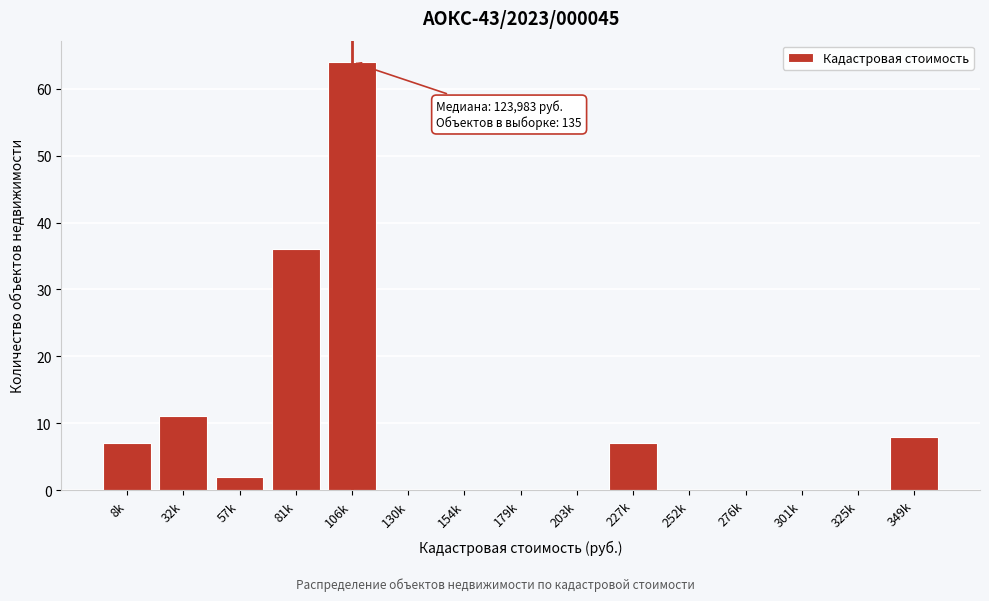

Reading left to right, transcribe all the data shown in this chart.

8k=7	32k=11	57k=2	81k=36	106k=64	130k=0	154k=0	179k=0	203k=0	227k=7	252k=0	276k=0	301k=0	325k=0	349k=8